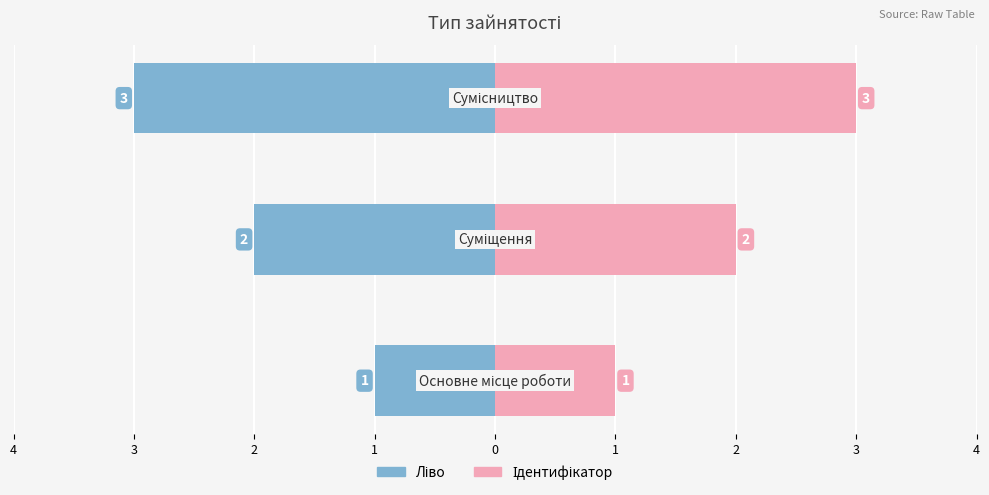

Between 3 and 4, which is larger?

4